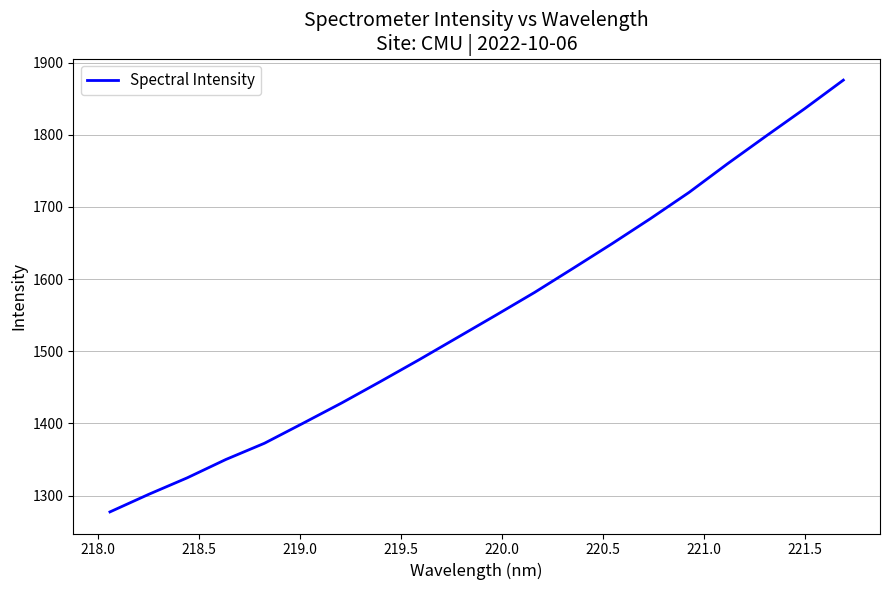

What is the greatest value displayed?

1875.7